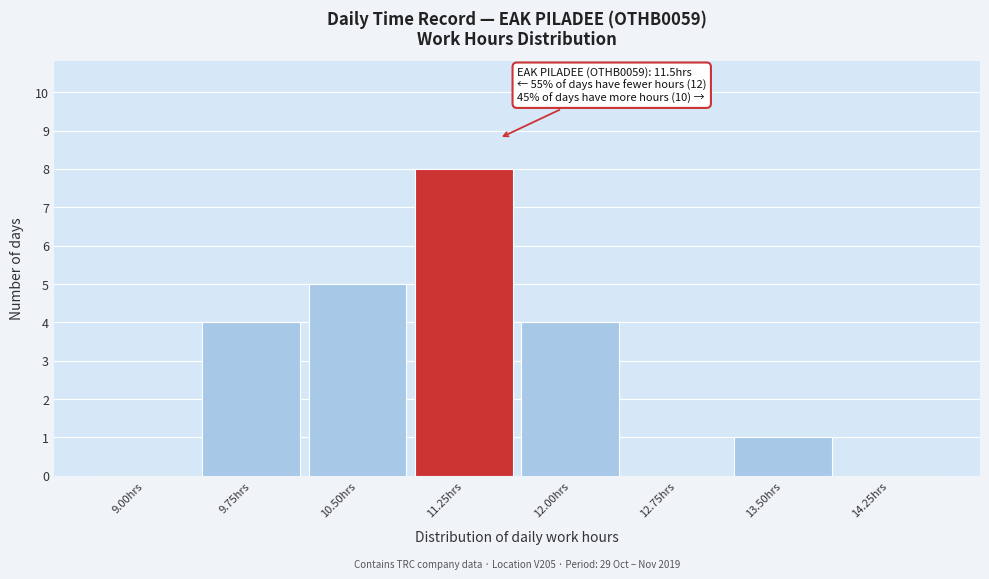

Reading right to left, extract all data points from this chart.

14.25hrs=0	13.50hrs=1	12.75hrs=0	12.00hrs=4	11.25hrs=8	10.50hrs=5	9.75hrs=4	9.00hrs=0